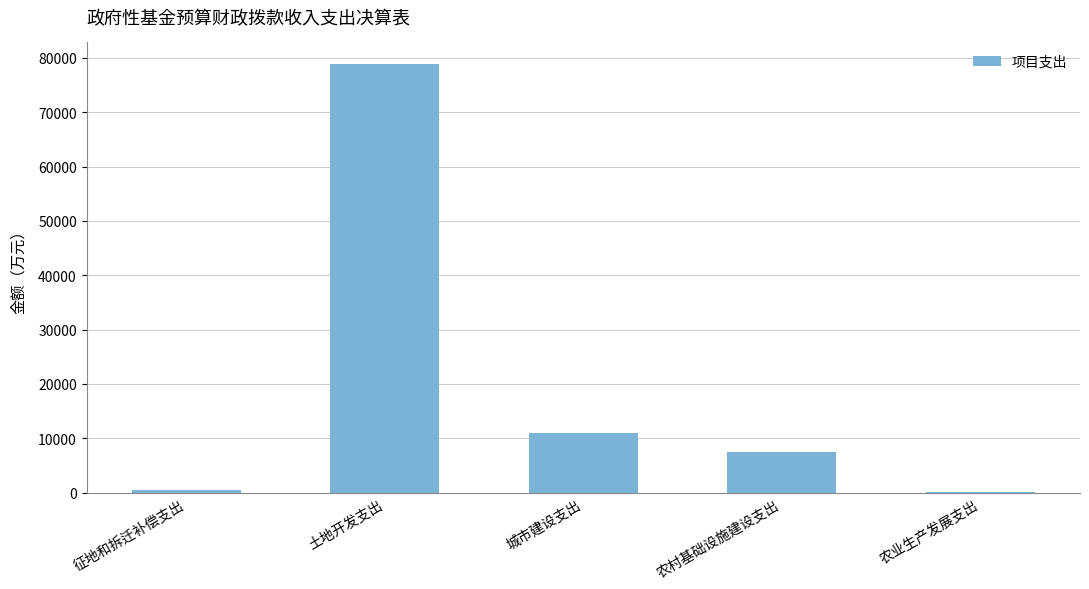

Is it true that the value at 征地和拆迁补偿支出 is 537.8?

True